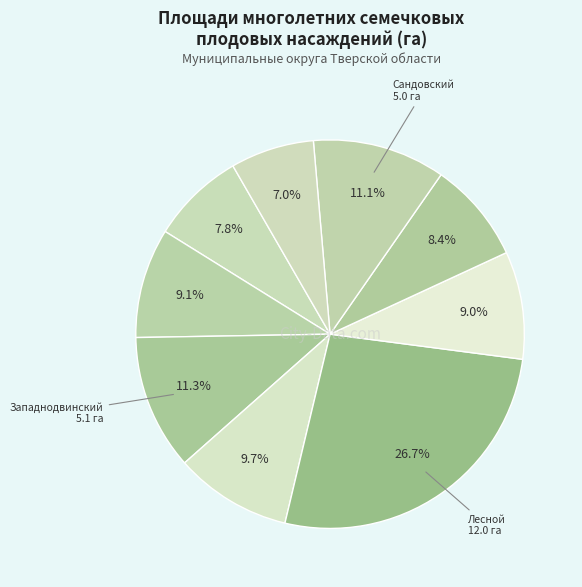

What is the smallest slice in the pie chart?

Селижаровский